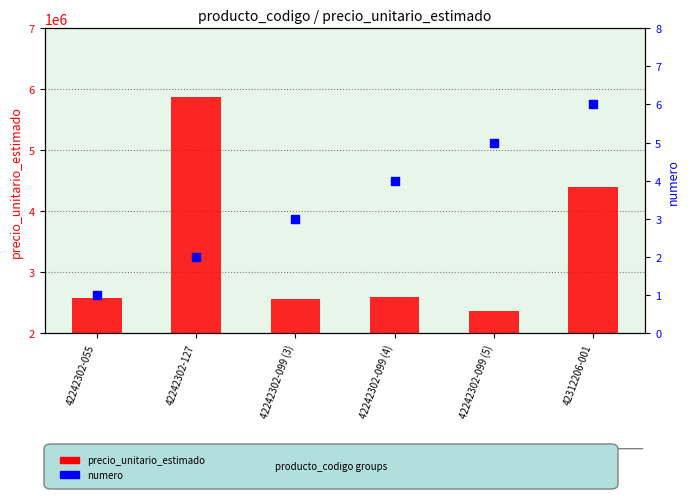

At how many categories does at least one series exceed 4401485?

1